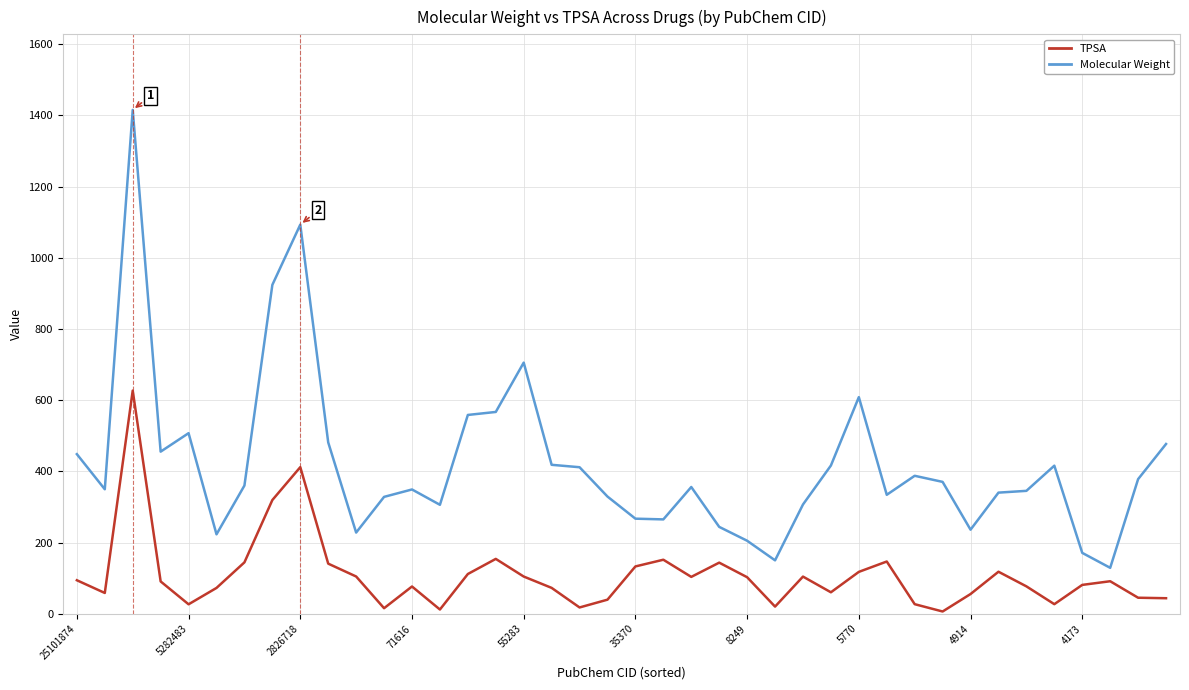

True or false: TPSA and Molecular Weight intersect in this chart.

False